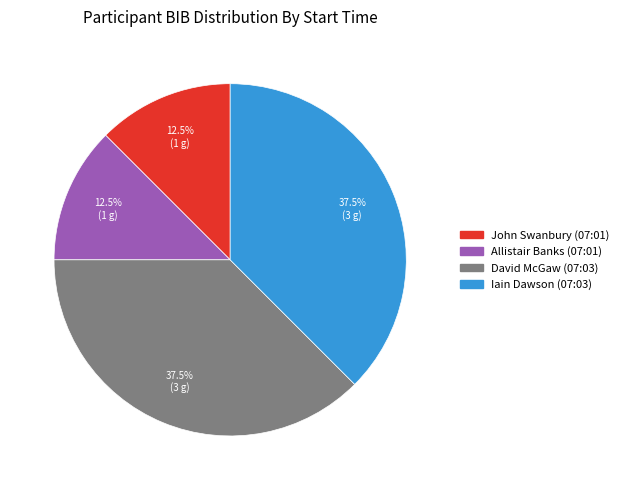

What percentage is NOT represented by Allistair Banks (07:01)?

87.5%